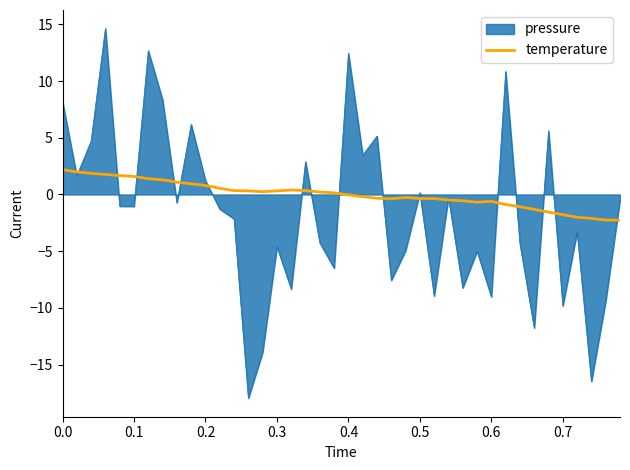

List the series in order of their overall mean, lowest first.

pressure, temperature